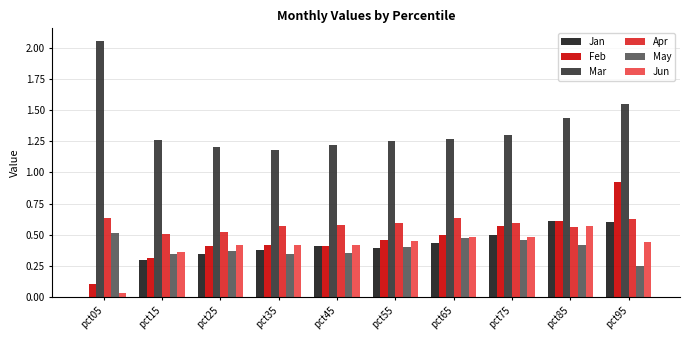

At how many categories does at least one series exceed 0?

10